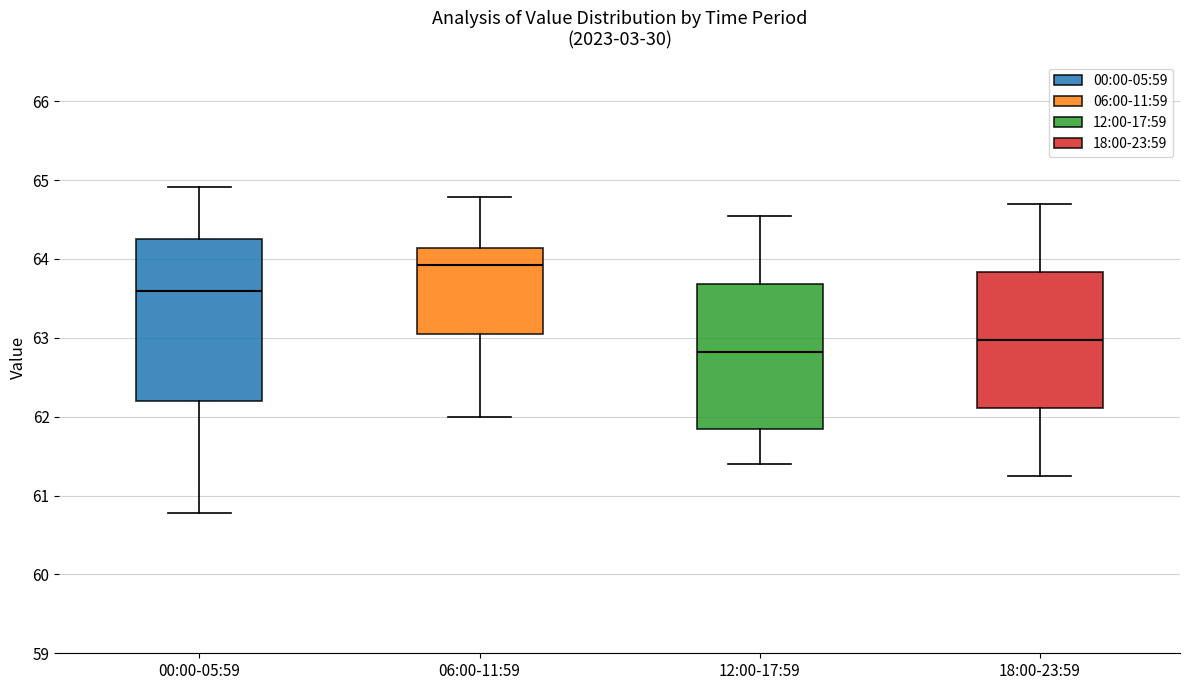

Comparing the boxes themselves (not the whiskers), which one is the tallest?

00:00-05:59